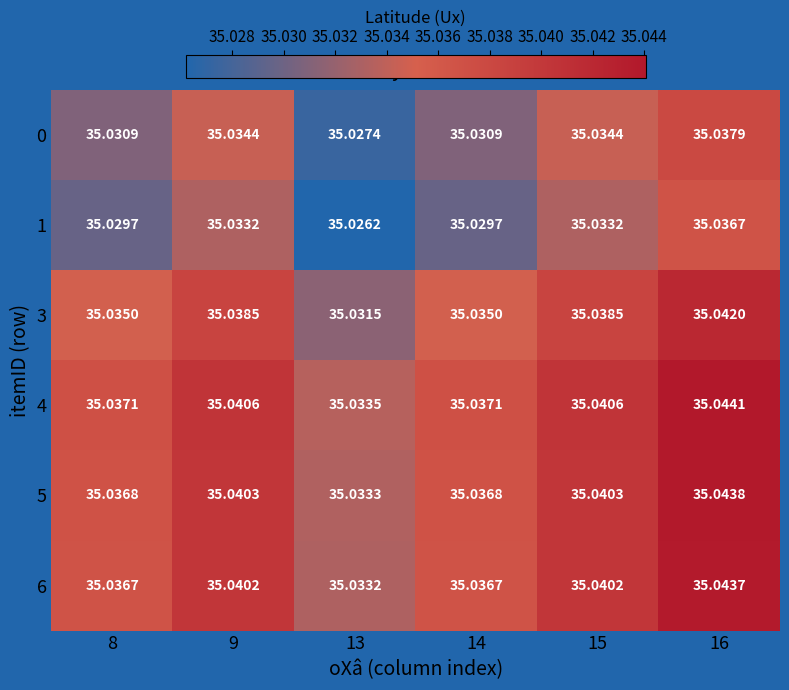

Is the value of 1 at 15 greater than the value of 0 at 9?

No